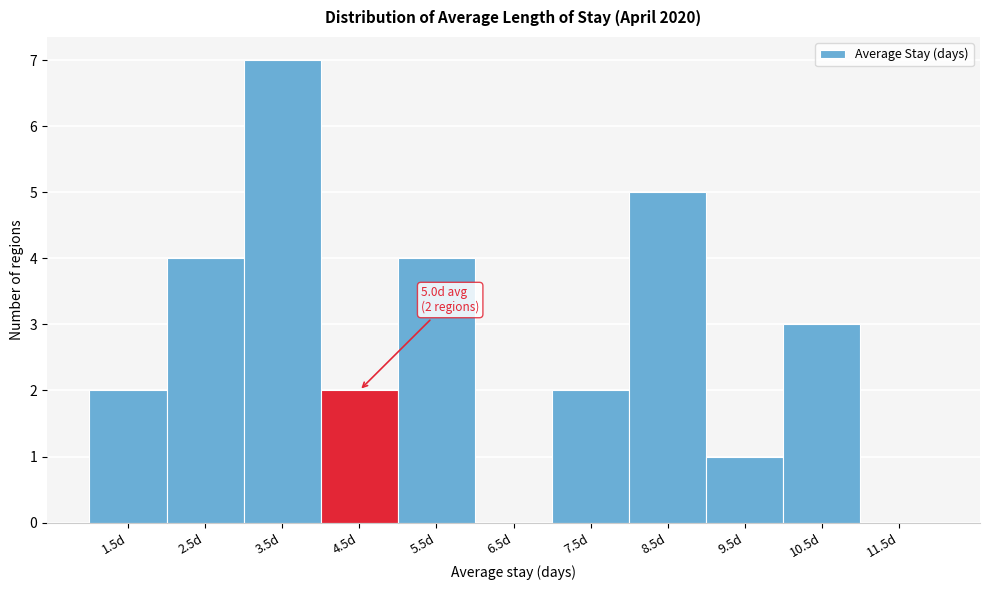

Reading left to right, extract all data points from this chart.

1.5d=2	2.5d=4	3.5d=7	4.5d=2	5.5d=4	6.5d=0	7.5d=2	8.5d=5	9.5d=1	10.5d=3	11.5d=0